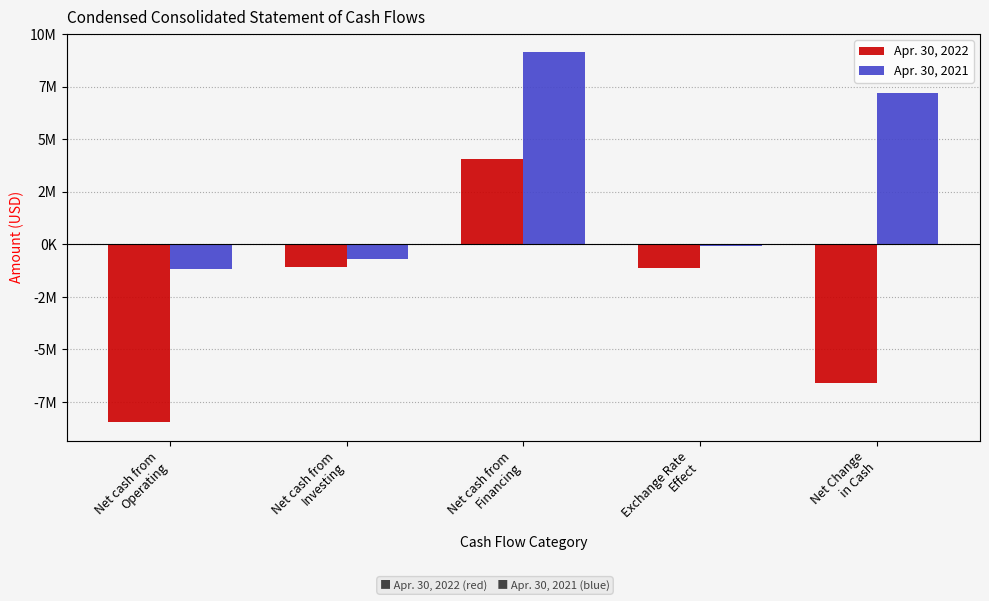

Rank the categories by Apr. 30, 2021 value from lowest to highest.

Net cash from
Operating, Net cash from
Investing, Exchange Rate
Effect, Net Change
in Cash, Net cash from
Financing